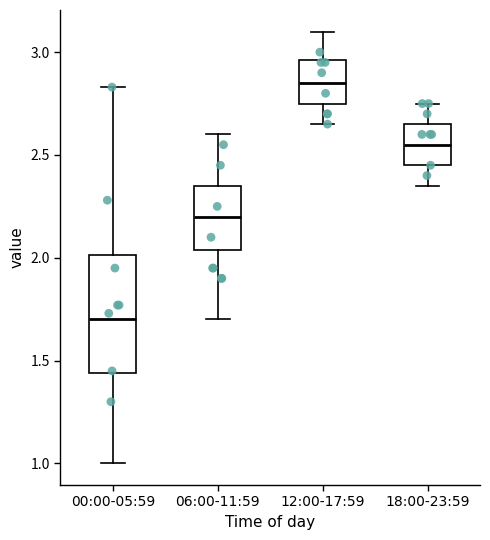

Where is the lower edge of the box for 06:00-11:59 on the y-axis? The values are not printed on the chart, so give them approximately, as read against the axis.

2.05